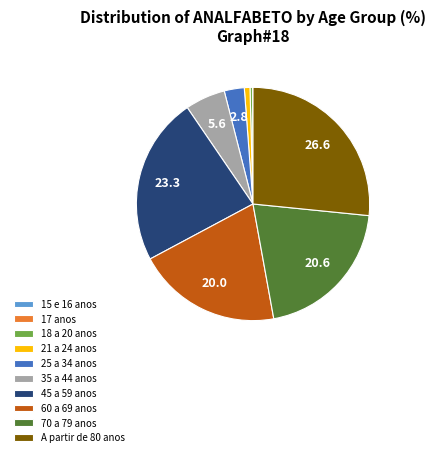

Is there a majority slice in this chart?

No